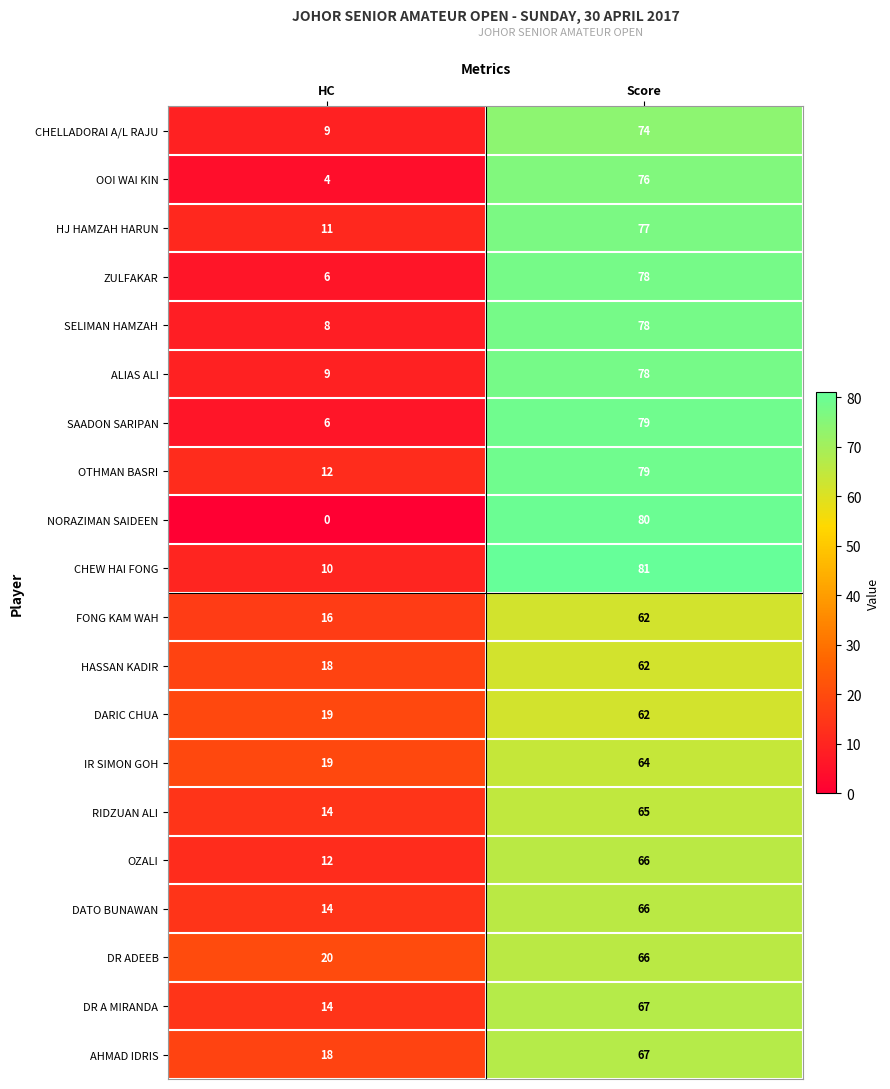

Between HC and Score, which series saw the biggest shift?

NORAZIMAN SAIDEEN